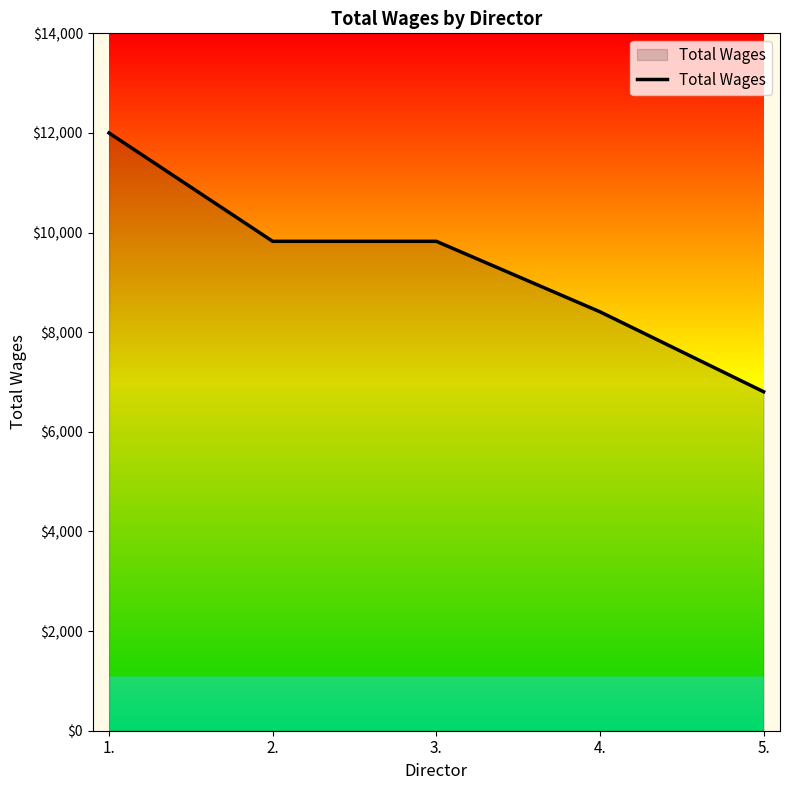

What is the change in value from 3. to 5.?

-3020